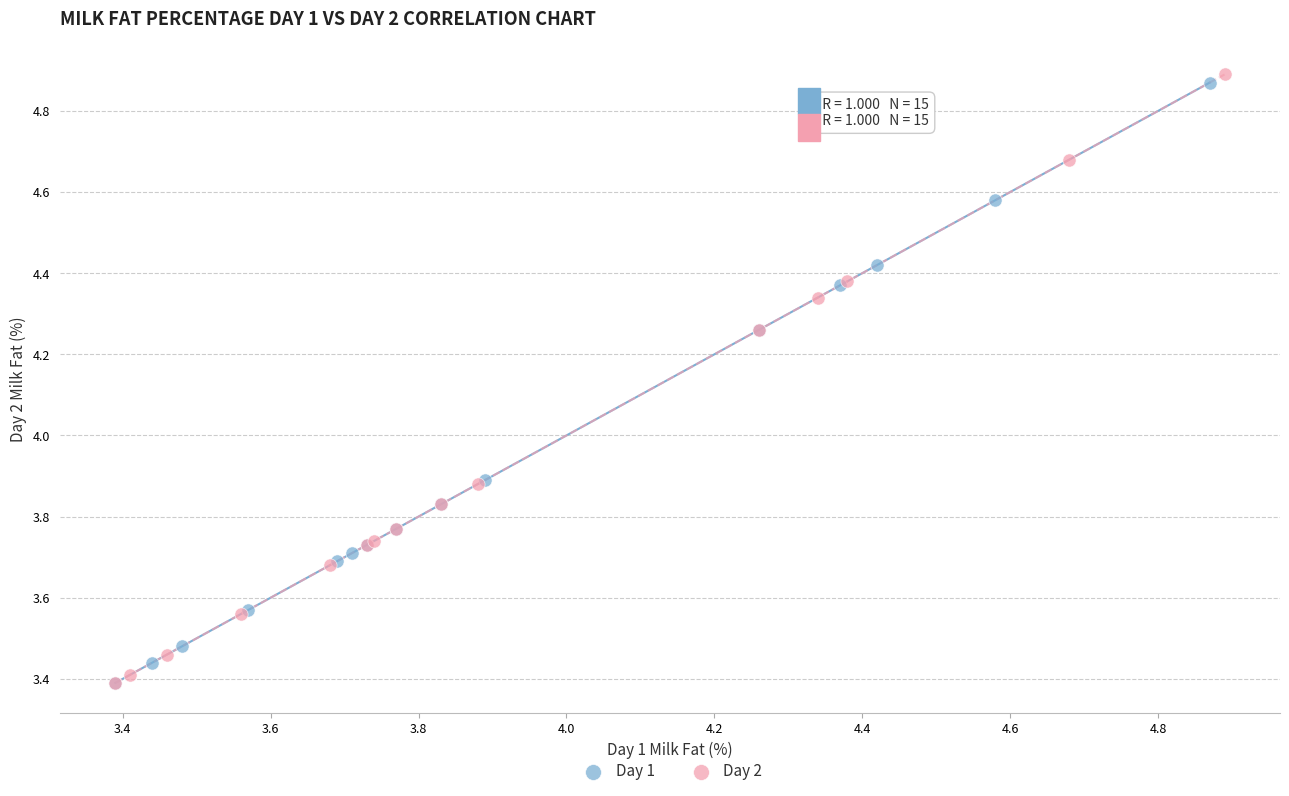

Which series has the largest Y range (max minus min)?

Day 2